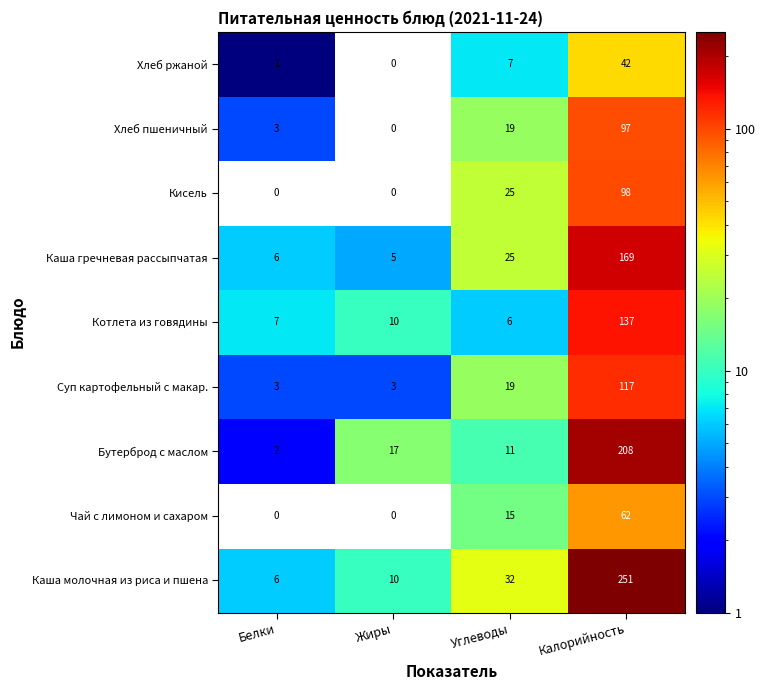

True or false: Хлеб пшеничный has a value of 3 at Белки.

True